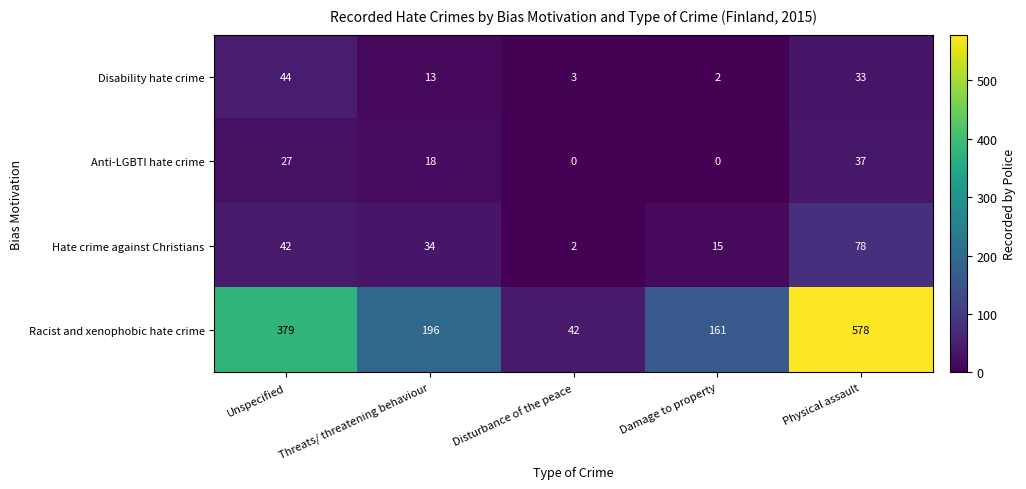

What is the sum of all Hate crime against Christians values?

171